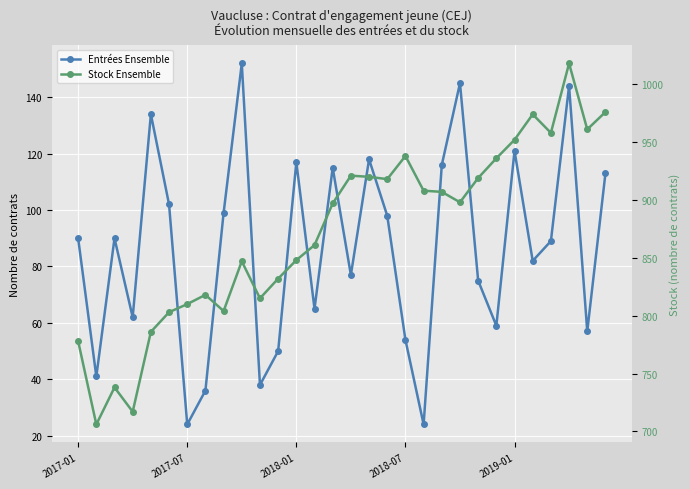

At which label does Stock Ensemble first exceed 898?

15